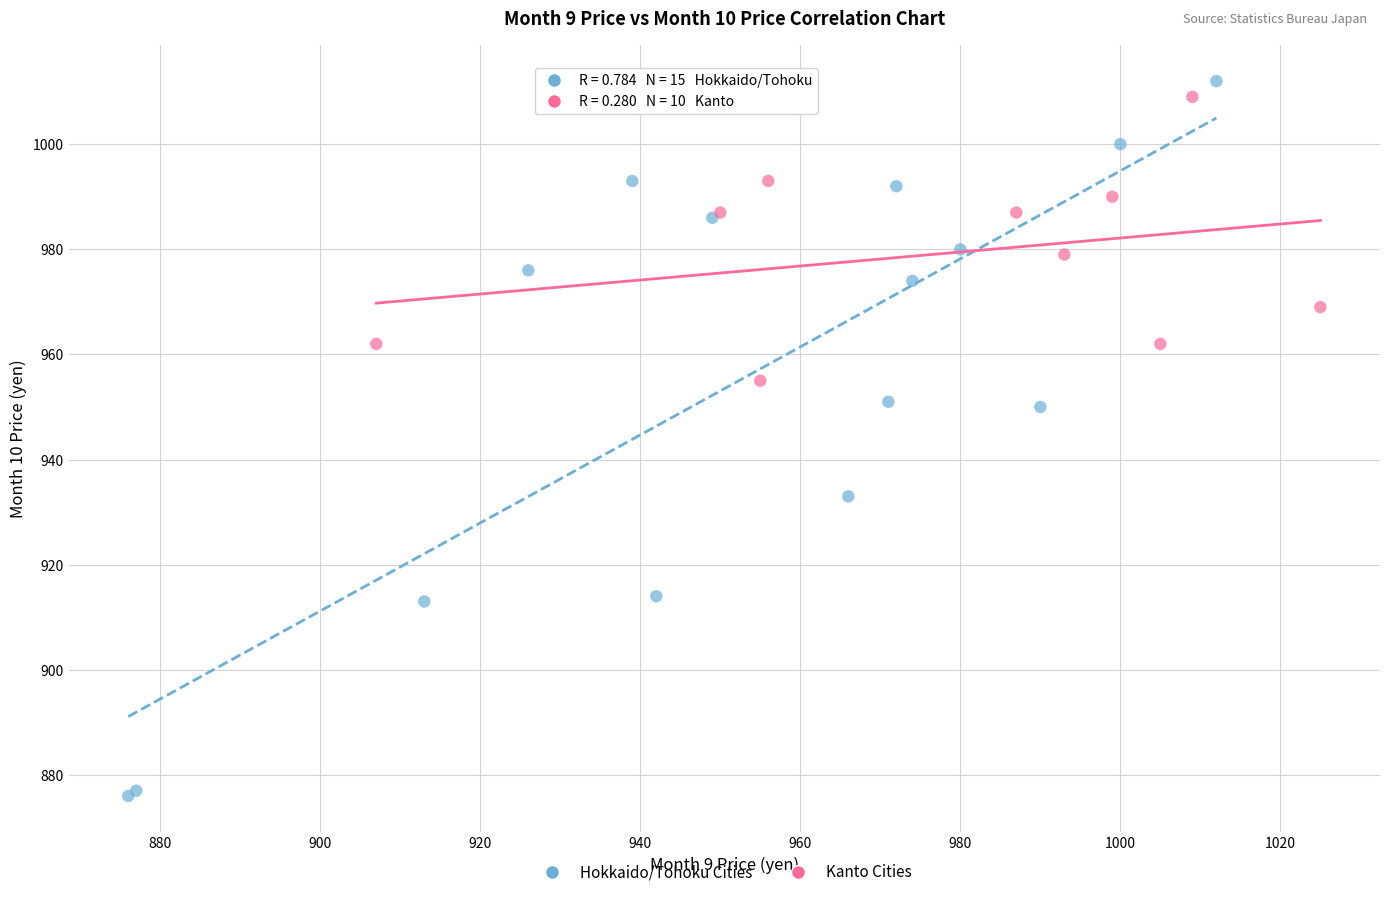

Which series has the largest Y range (max minus min)?

Hokkaido/Tohoku Cities